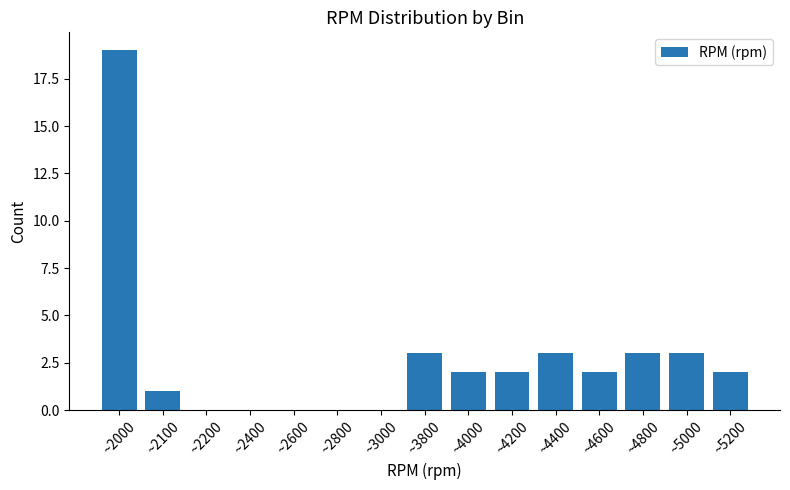

What is the average value?

3